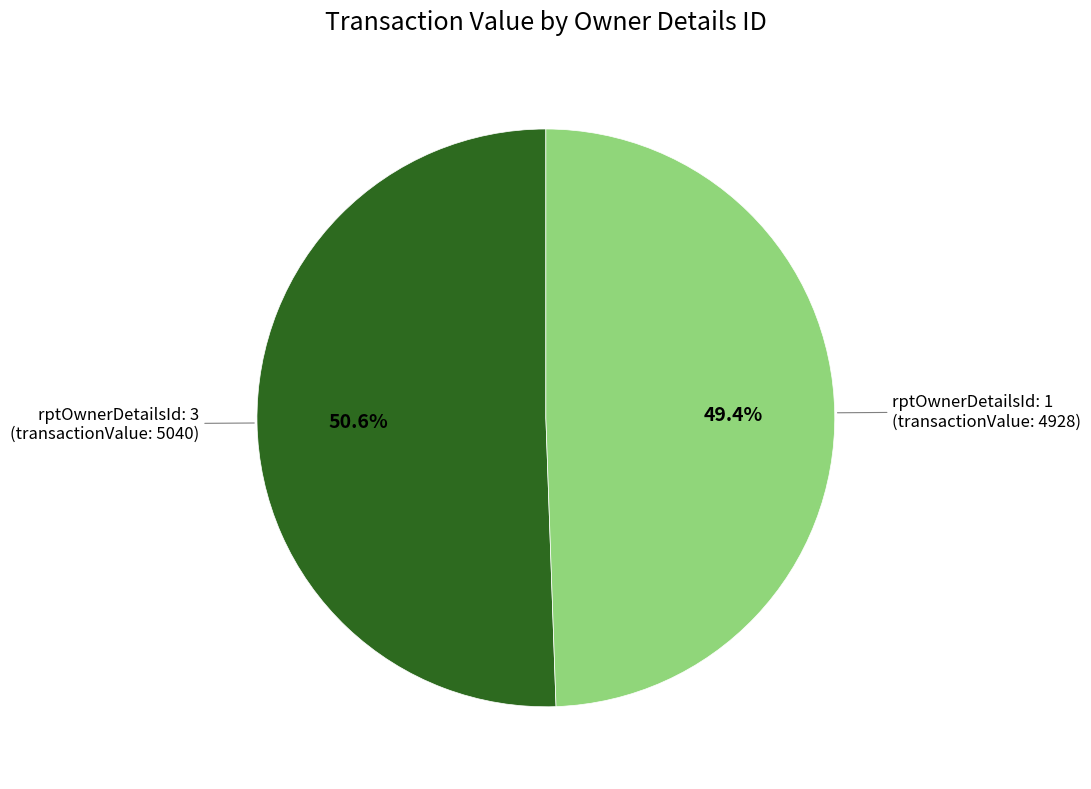

Is there any slice that represents more than half of the pie?

Yes